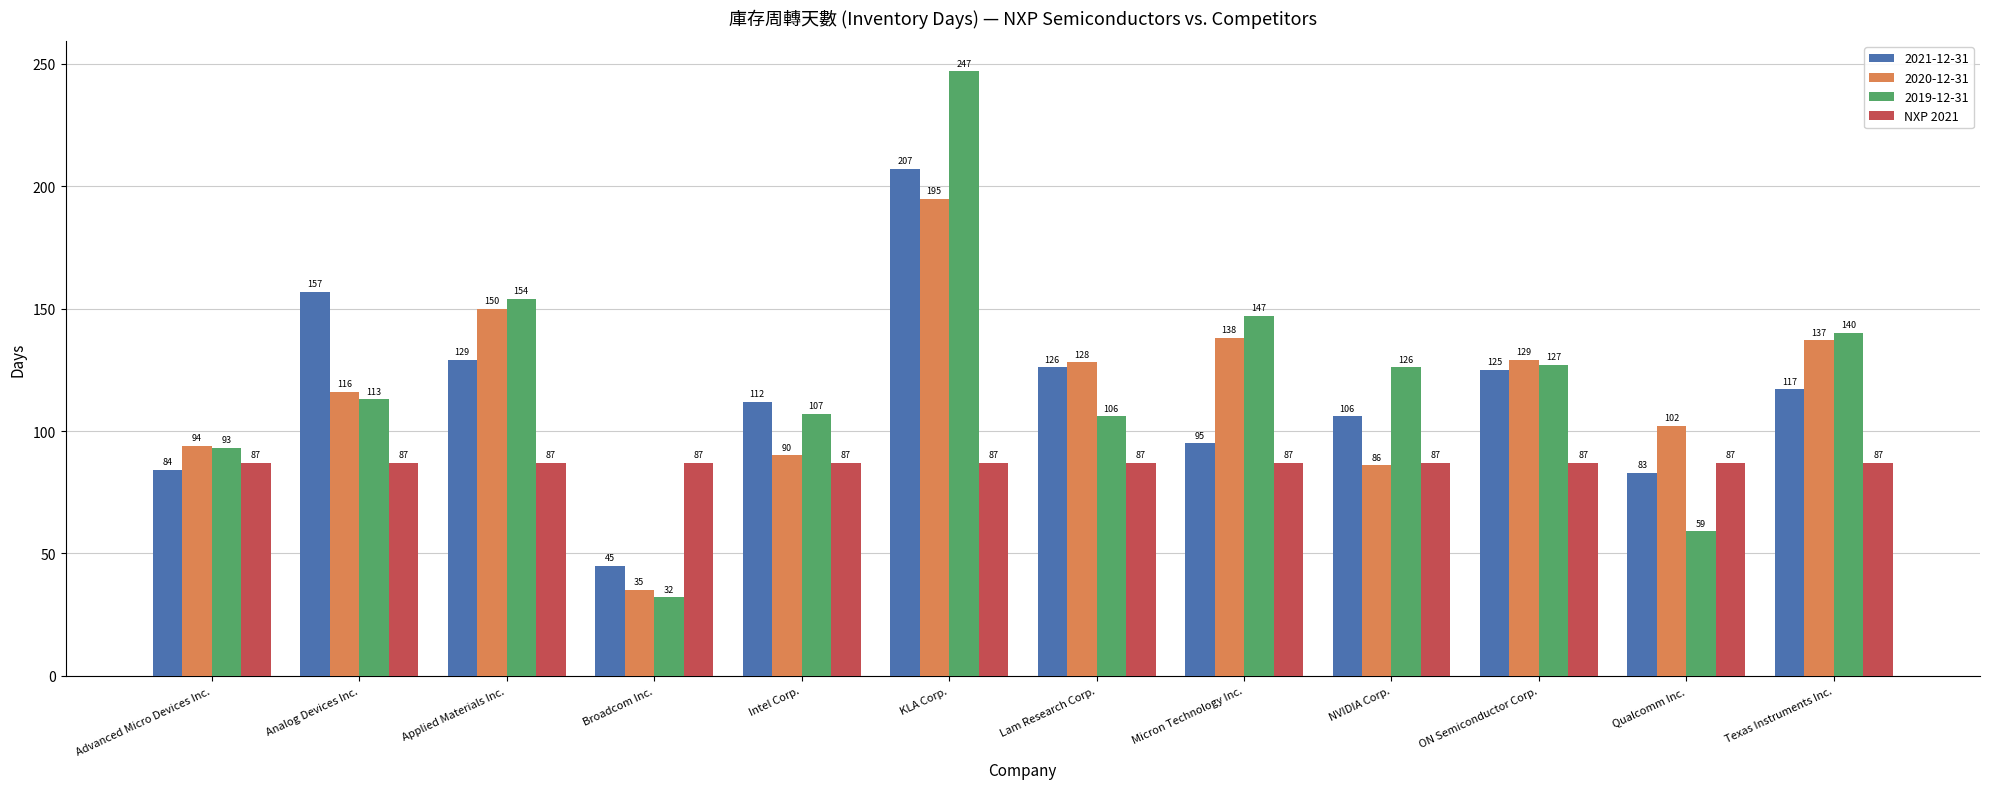

The 2021-12-31 series shows 83 at Qualcomm Inc.. True or false?

True